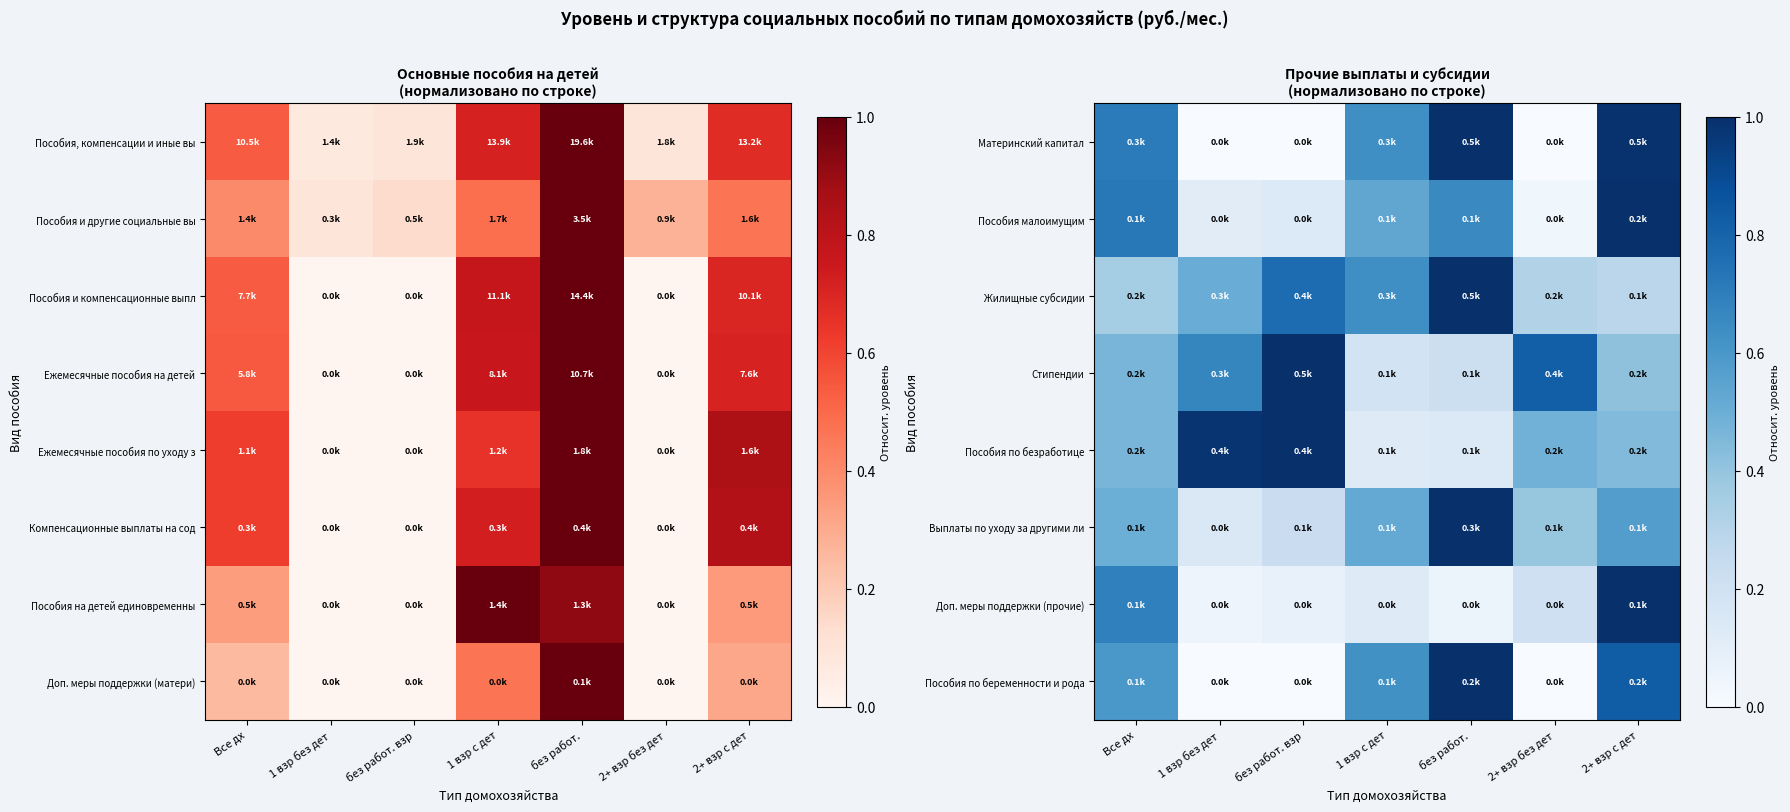

Which category has the lowest value in the Стипендии series?

1 взр с дет